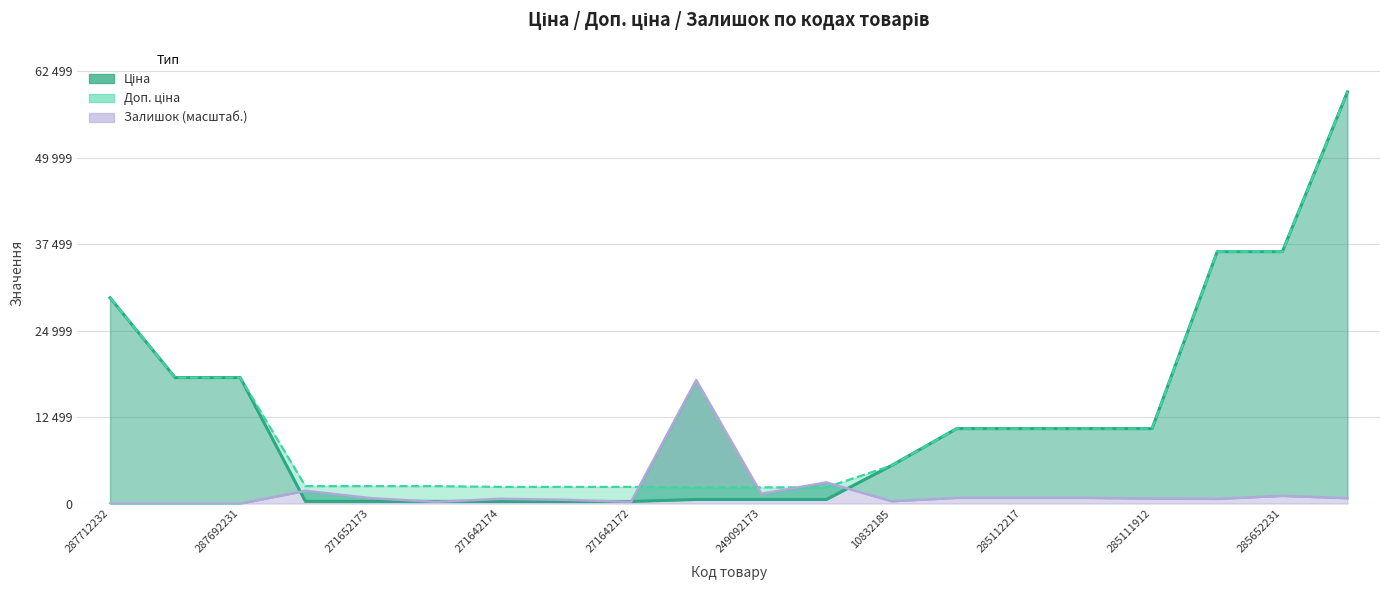

What is the label of the 16th point from the right?

271652173